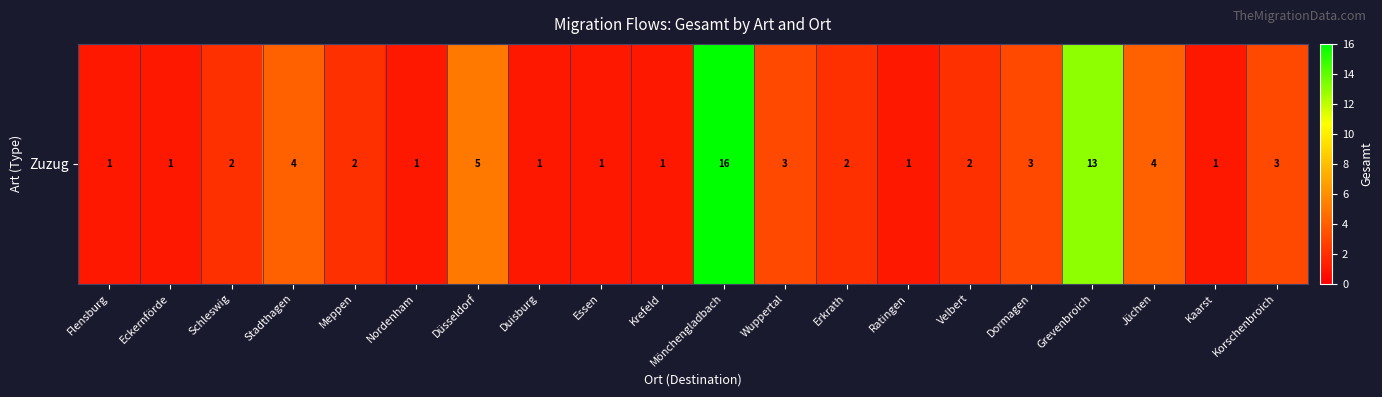

What is the maximum value shown in the chart?

16